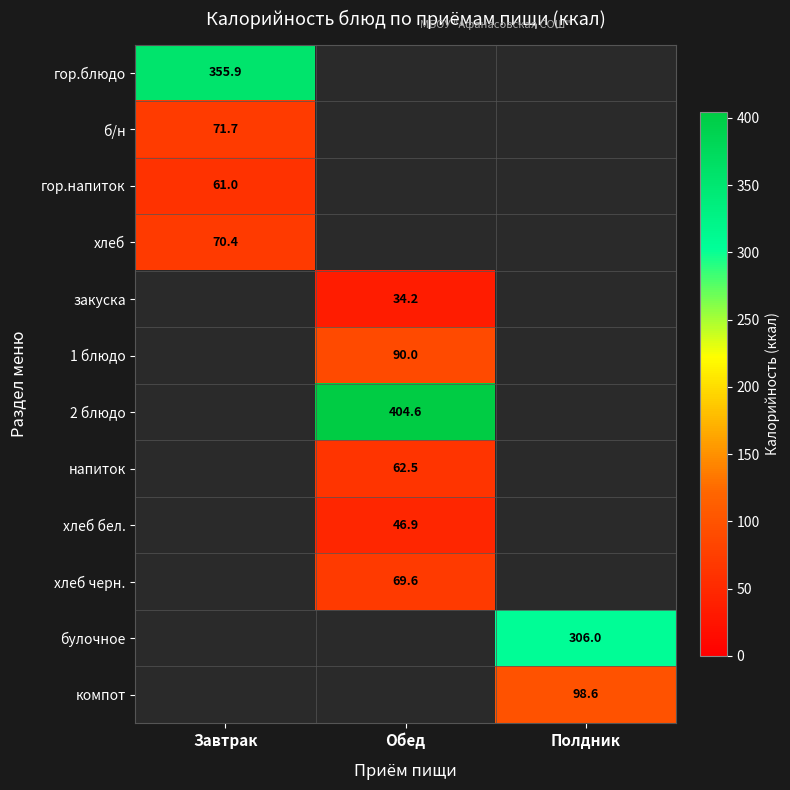

Between Обед and Полдник, which is larger?

Полдник